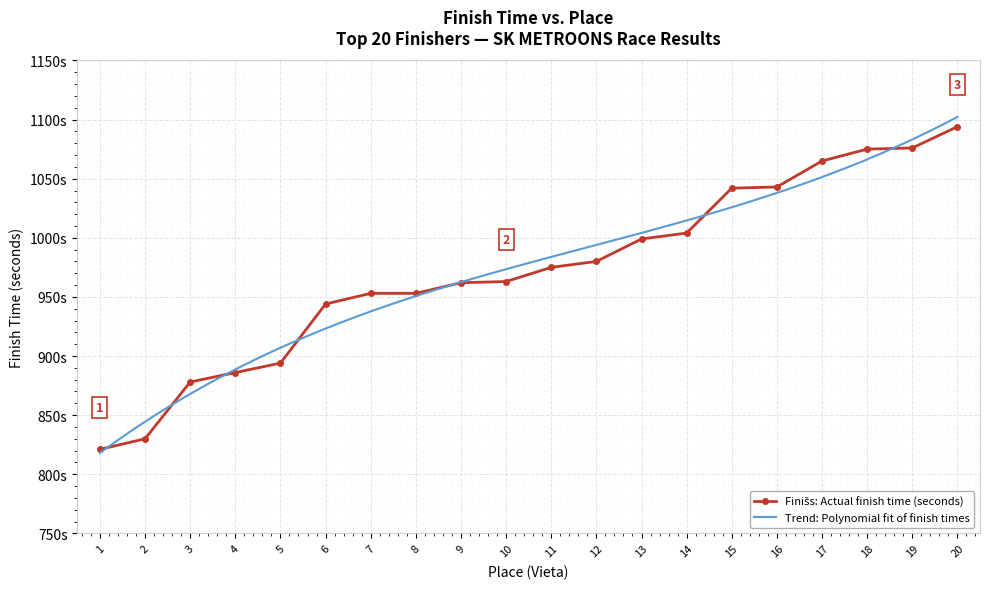

What is the sum of the values at 12 and 15?

2022